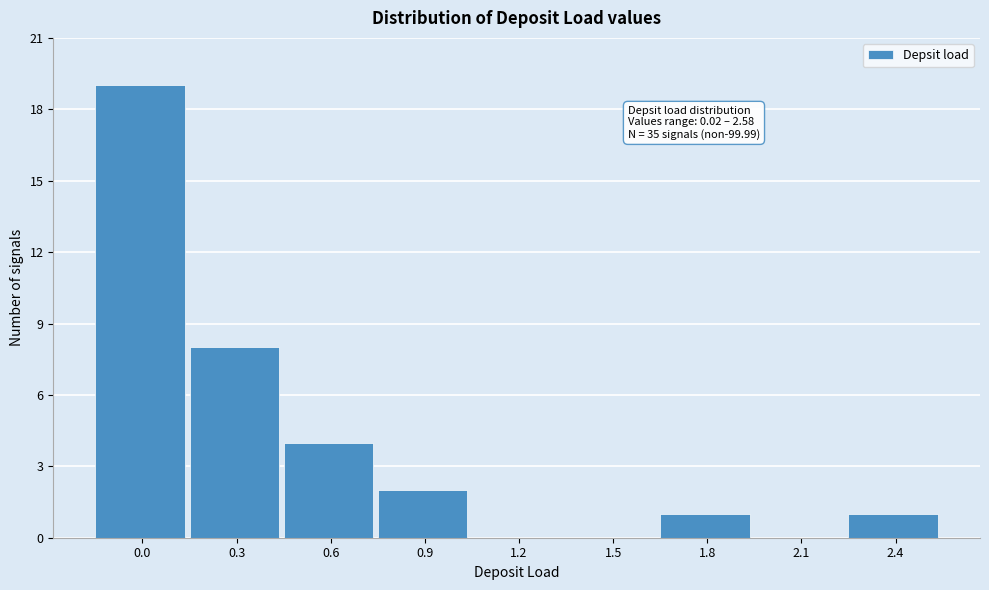

Reading right to left, transcribe all the data shown in this chart.

2.4=1	2.1=0	1.8=1	1.5=0	1.2=0	0.9=2	0.6=4	0.3=8	0.0=19